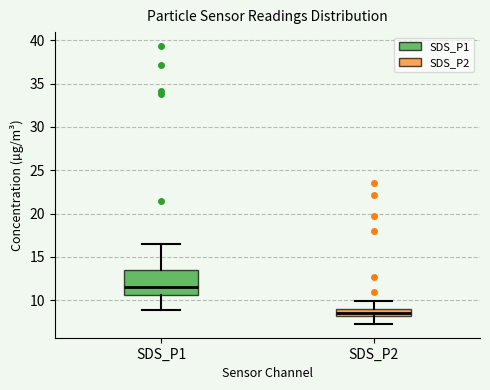

Reading left to right, read every box against the y-axis: the position of its median line, the range the box covers, and the ends of its whiskers. The values are not printed on the chart, so give them approximately, as read against the axis.

SDS_P1: median 11.5, box 10.5 to 13.5, whiskers 9.0 to 16.5
SDS_P2: median 8.5, box 8.0 to 9.0, whiskers 7.5 to 10.0